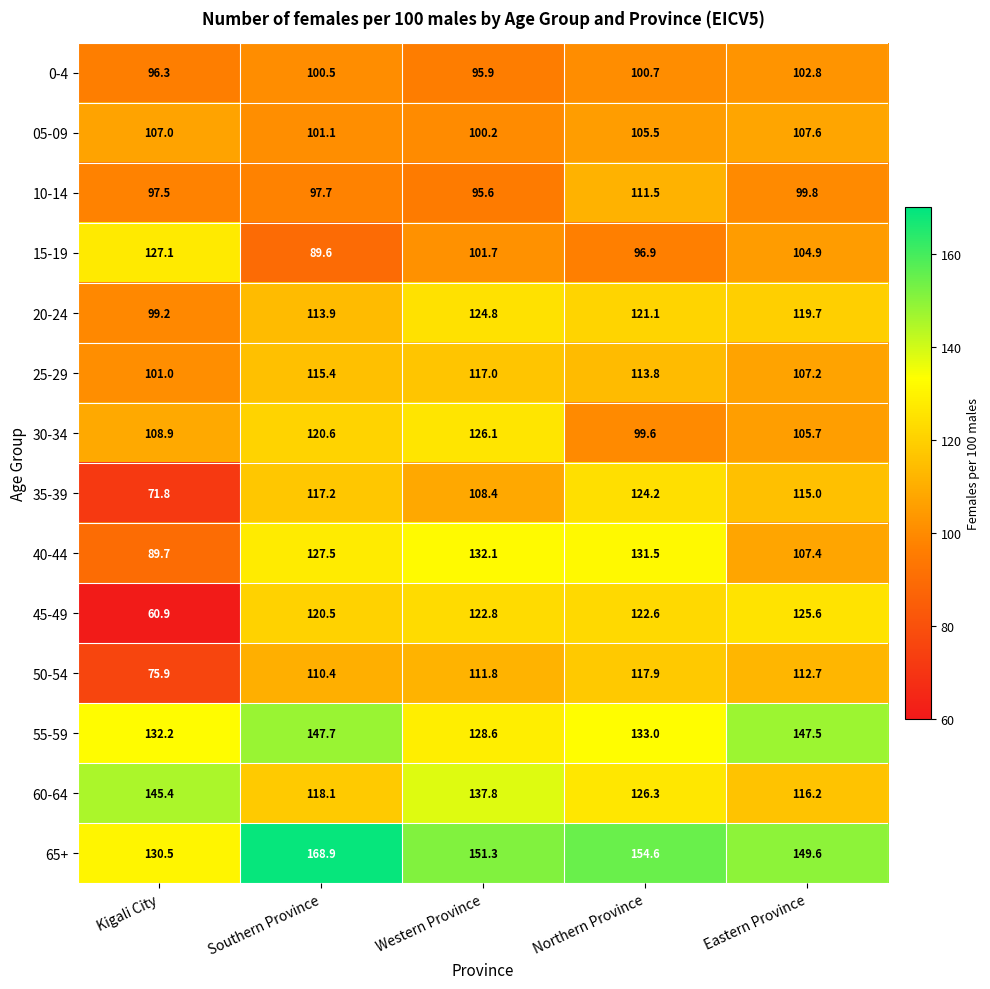

At Southern Province, list the series in order from largest to smallest.

65+, 55-59, 40-44, 30-34, 45-49, 60-64, 35-39, 25-29, 20-24, 50-54, 05-09, 0-4, 10-14, 15-19